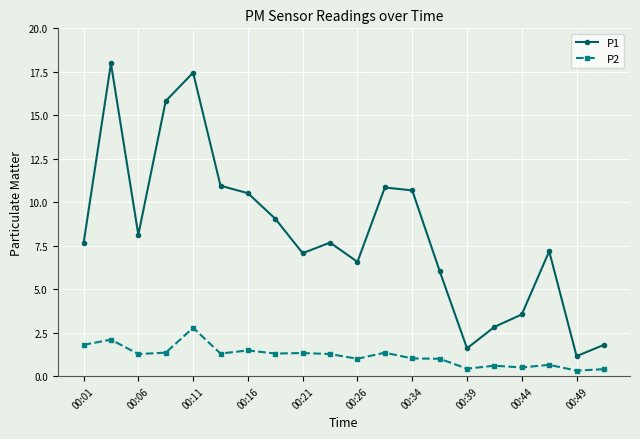

What is the difference between the maximum and minimum values in the P1 series?

16.8